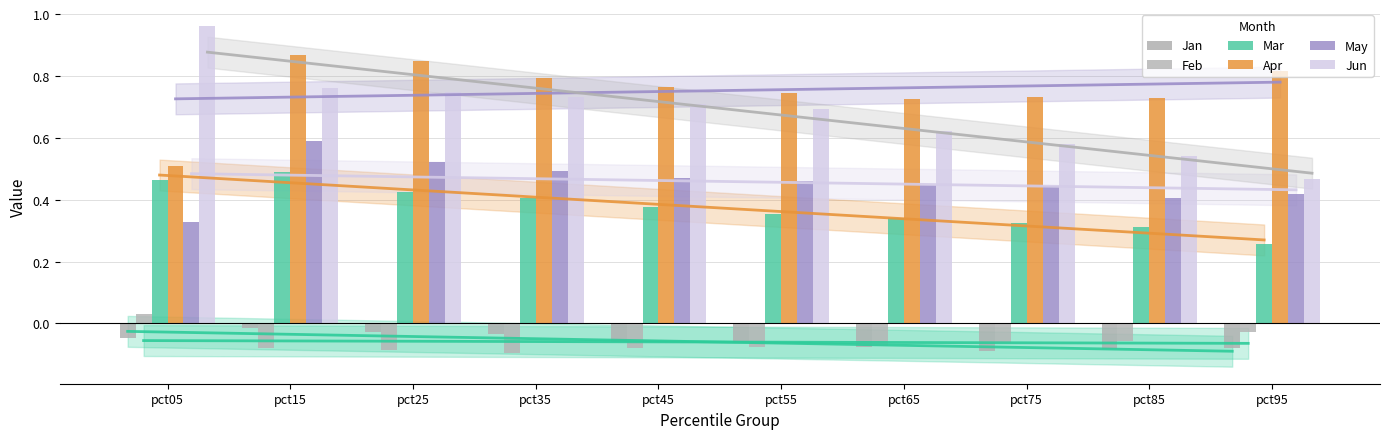

Which series has the widest spread of values?

Jun